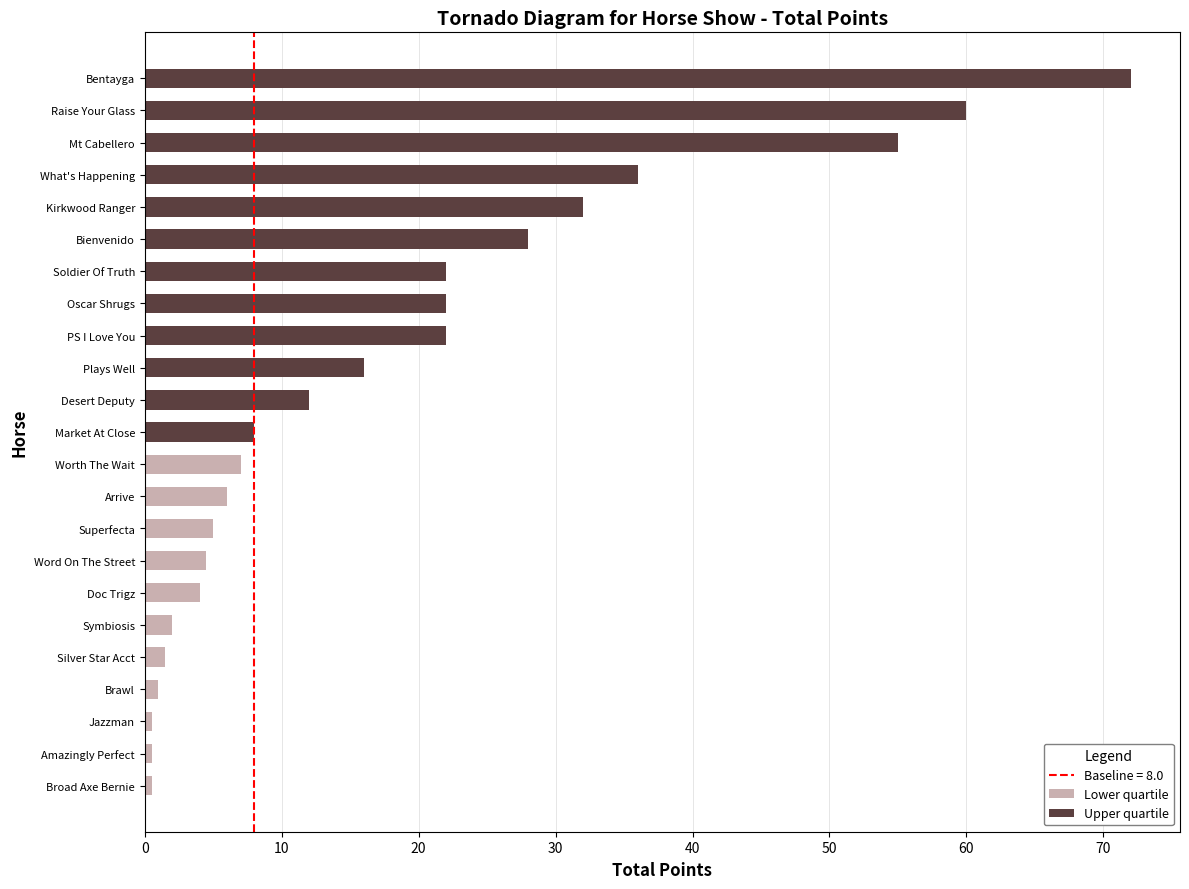

Is the value of Upper quartile at Desert Deputy greater than the value of Lower quartile at Brawl?

Yes